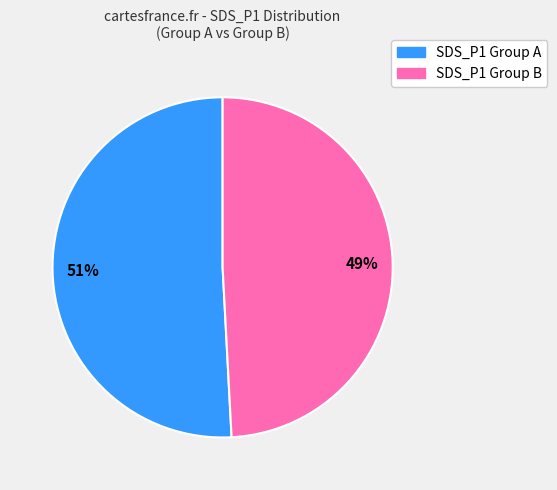

To the nearest percent, what is the difference between the largest and smallest slice percentages?

2%